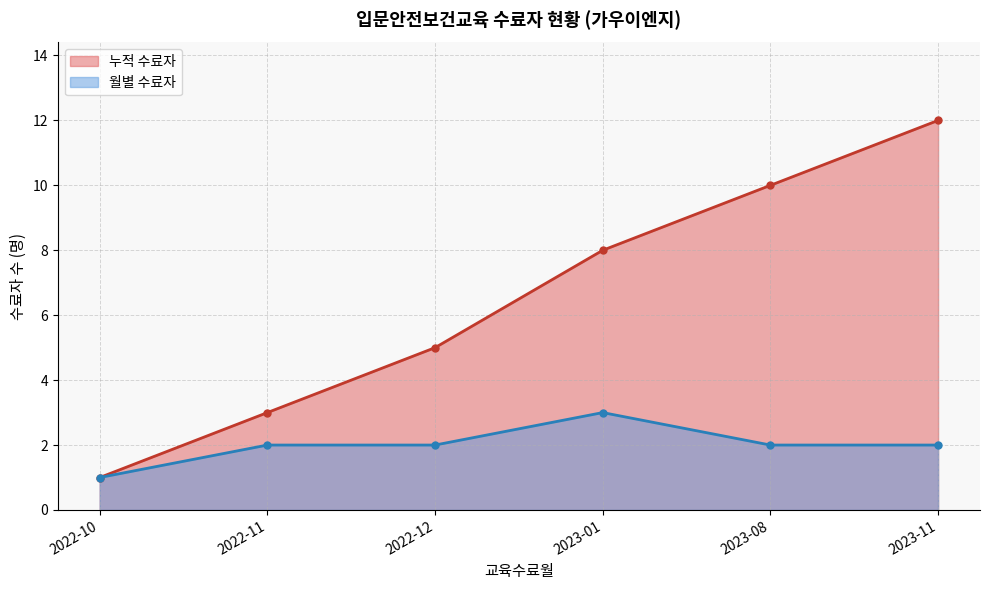

Does the chart have visible grid lines?

Yes